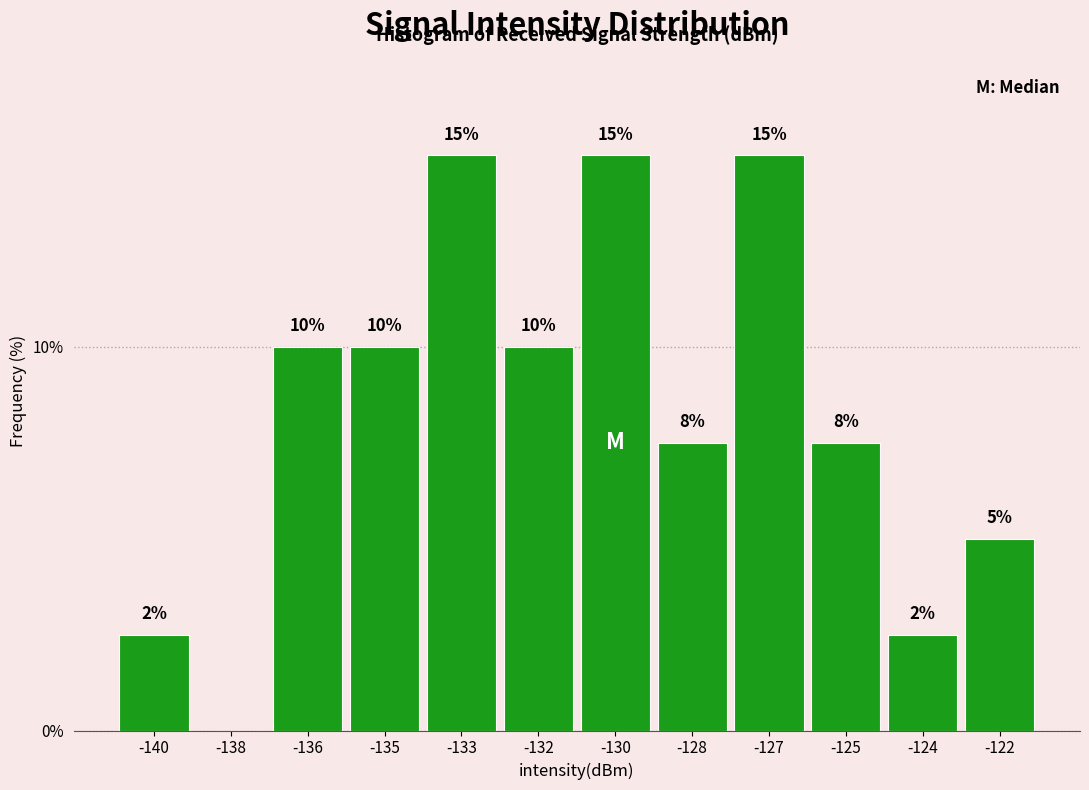

The value at -122 is 5.0. True or false?

True